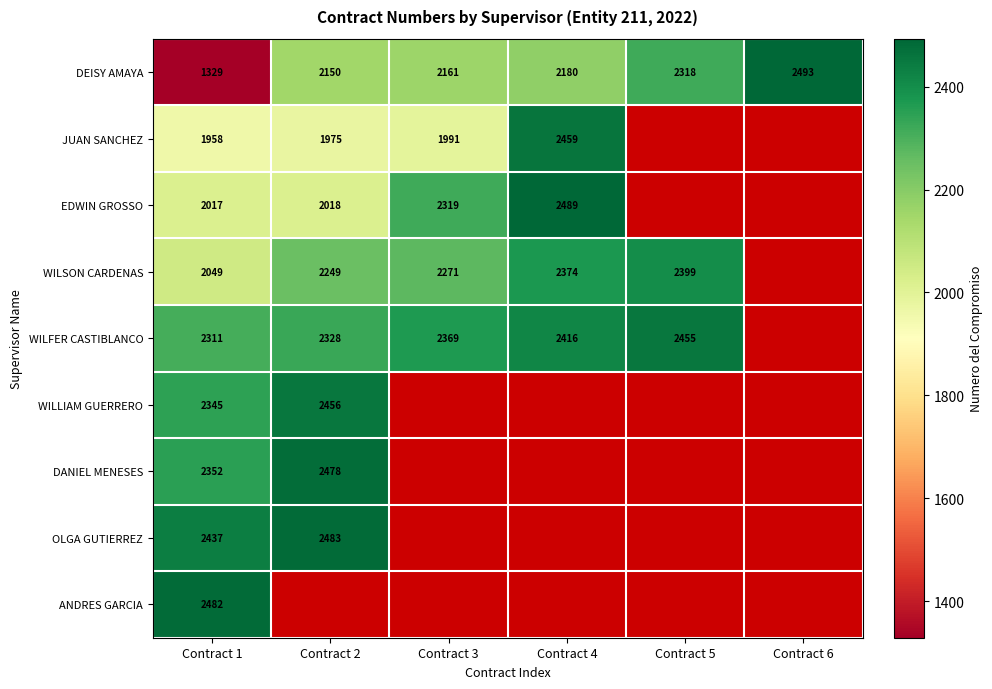

Is it true that WILSON CARDENAS equals 800 at Contract 1?

False